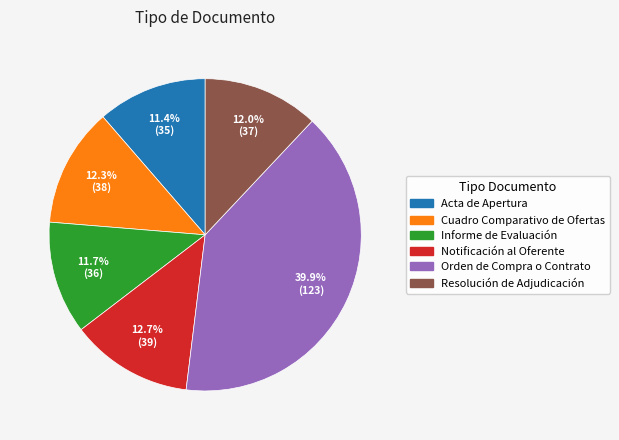

Is there a majority slice in this chart?

No